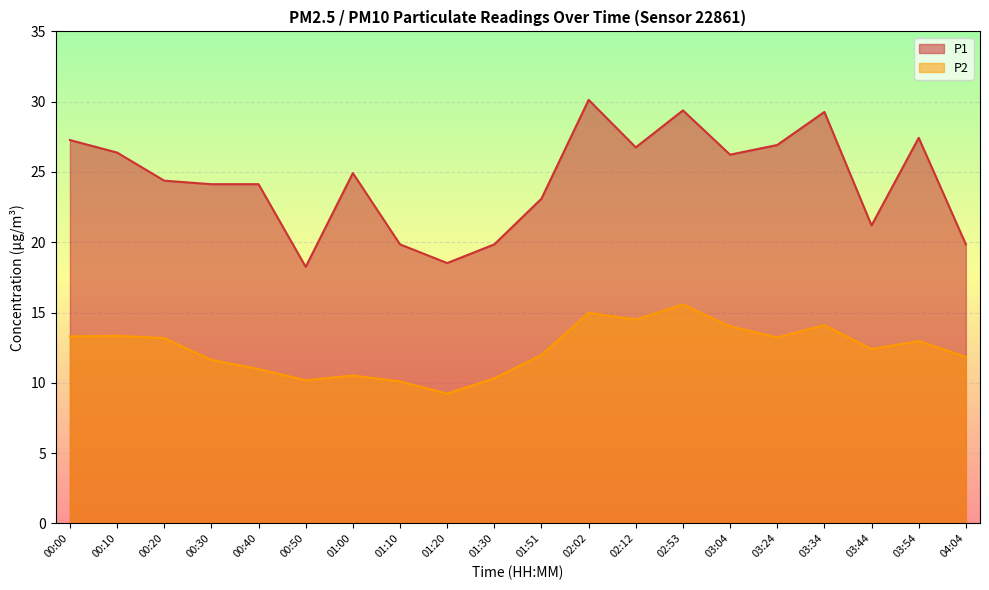

What are all the series names shown in the legend?

P1, P2